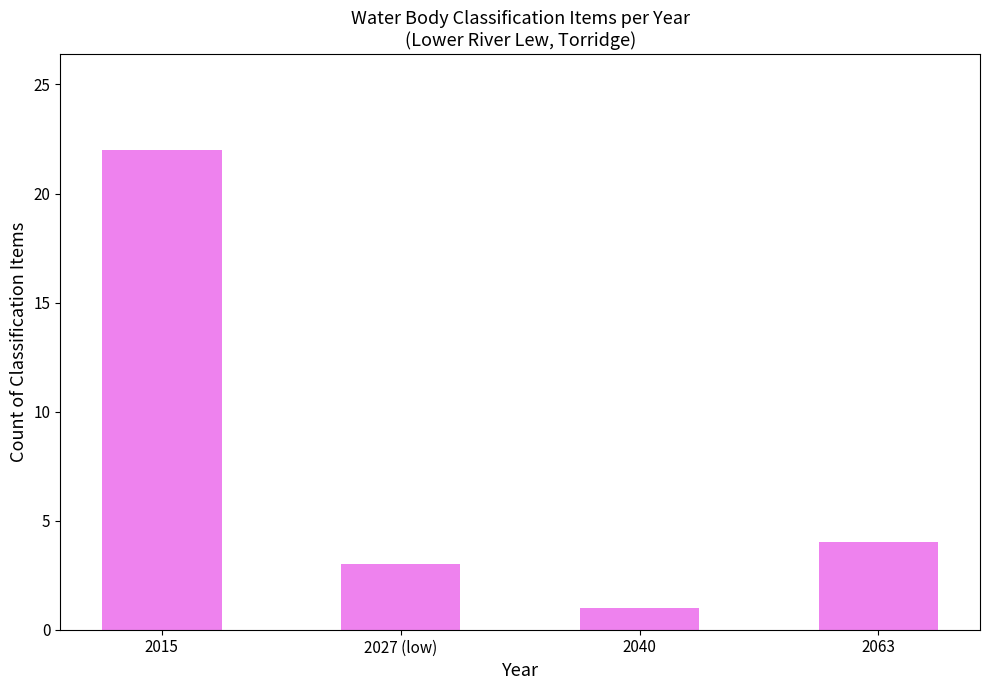

What is the change in value from 2027 (low) to 2040?

-2